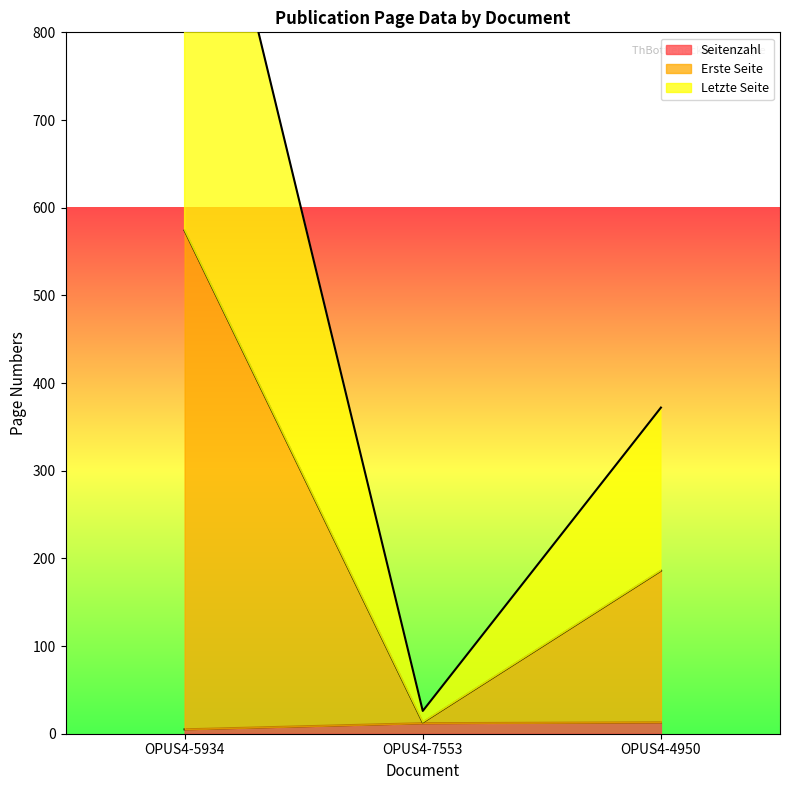

Reading left to right, list all the values displayed in this chart.

Seitenzahl: OPUS4-5934=5	OPUS4-7553=12	OPUS4-4950=13
Erste Seite: OPUS4-5934=574	OPUS4-7553=13	OPUS4-4950=186
Letzte Seite: OPUS4-5934=1148	OPUS4-7553=26	OPUS4-4950=372